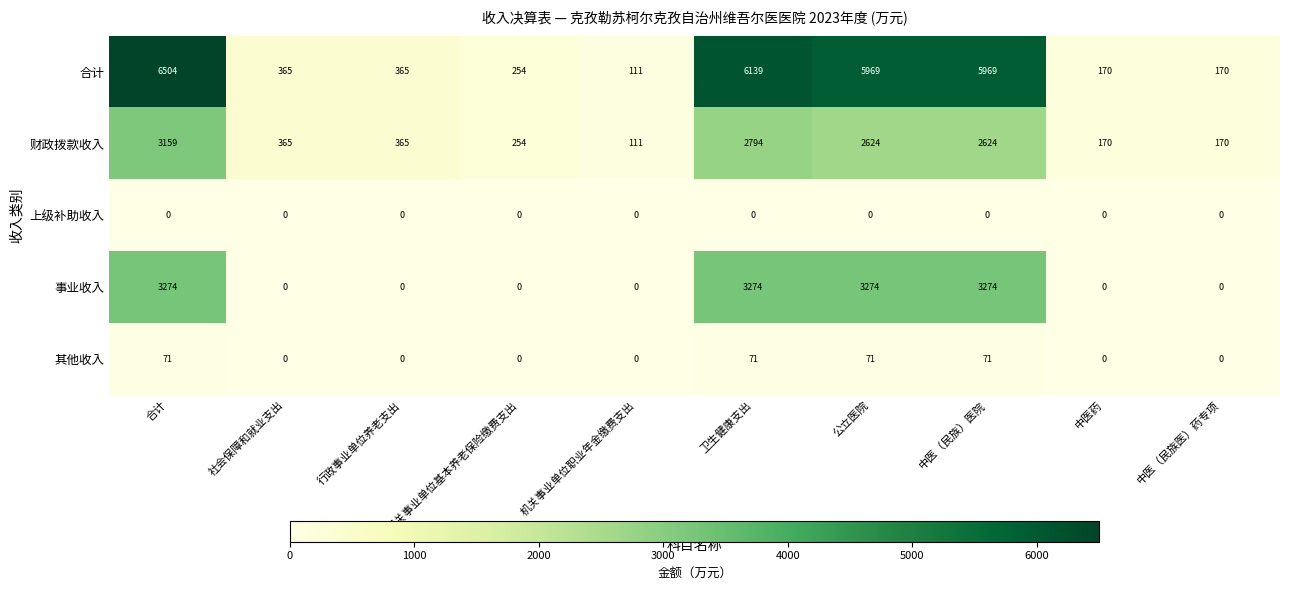

True or false: 事业收入 has a value of 3274 at 合计.

True